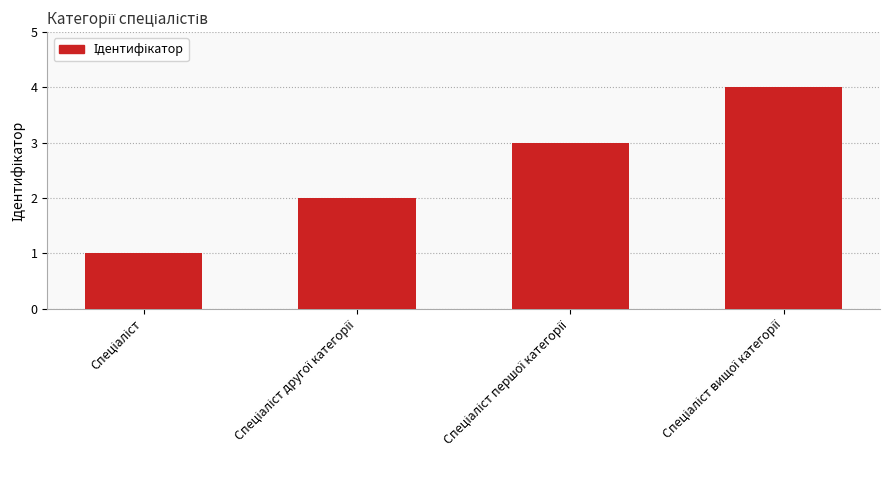

What is the value of the 1st bar from the left?

1